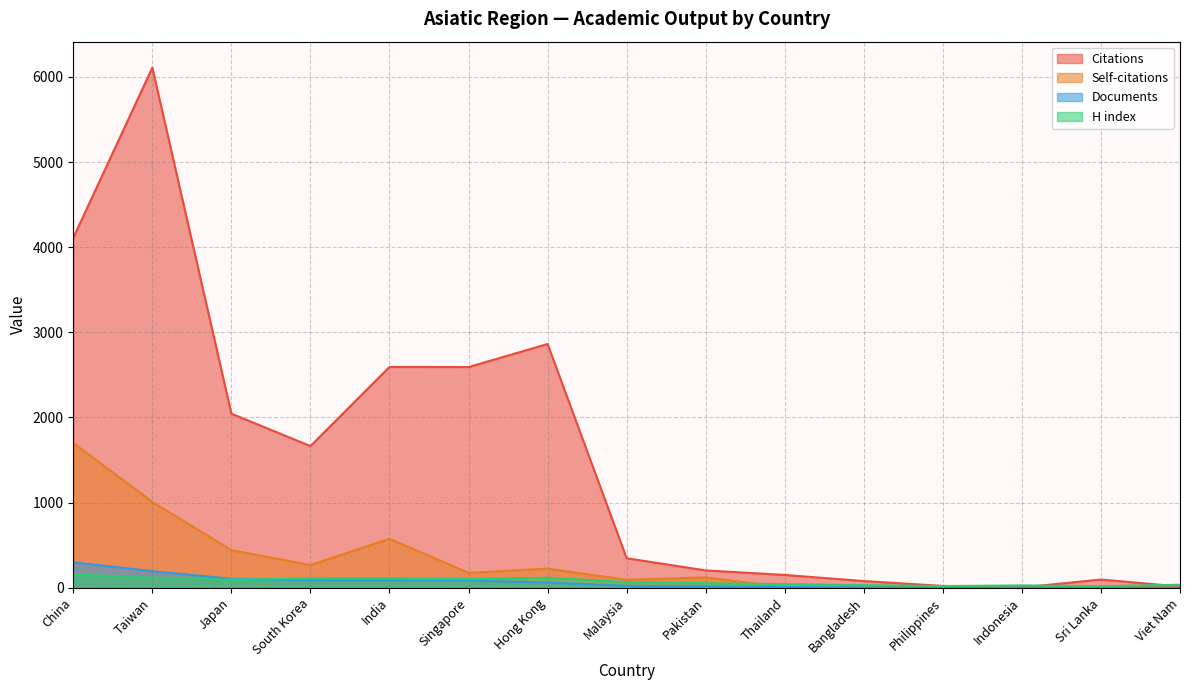

What are all the series names shown in the legend?

Citations, Self-citations, Documents, H index